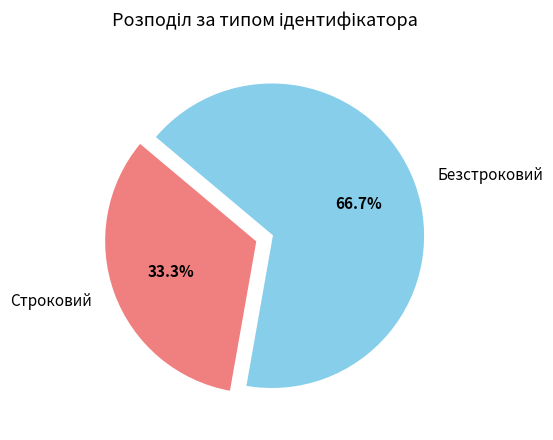

Which has a higher value, Безстроковий or Строковий?

Безстроковий